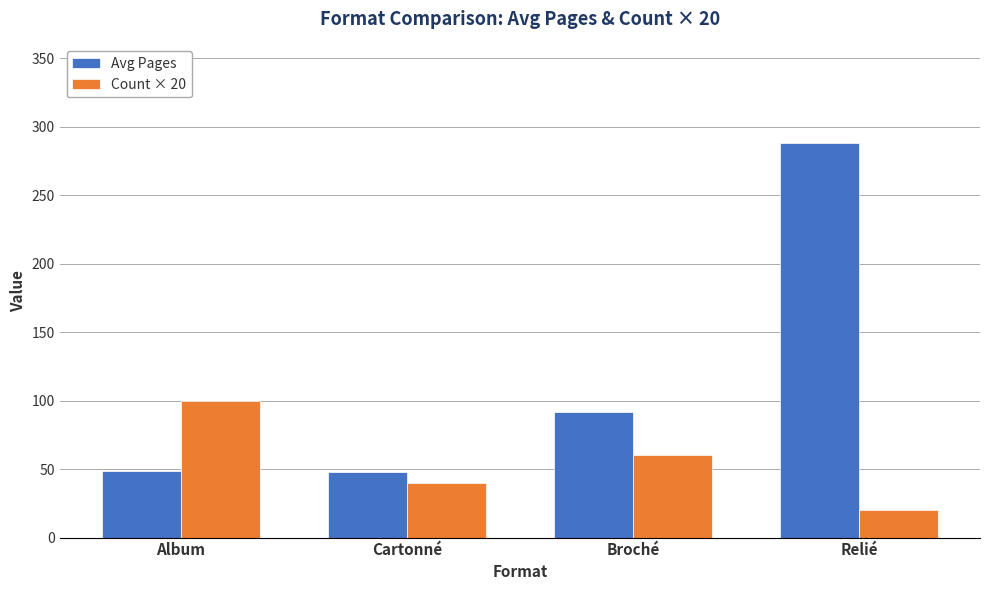

True or false: Count × 20 has a value of 20.0 at Relié.

True